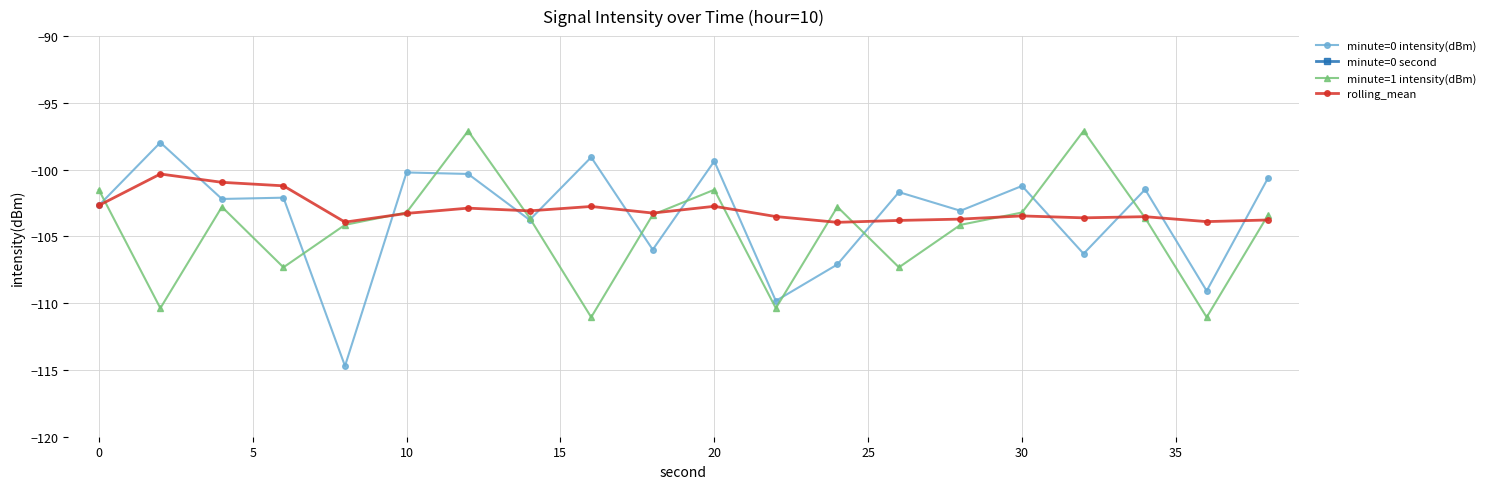

Reading left to right, list all the values displayed in this chart.

minute=0 intensity(dBm): -102.7	-98.0	-102.2	-102.1	-114.7	-100.2	-100.3	-103.8	-99.1	-106.0	-99.4	-109.8	-107.1	-101.7	-103.1	-101.2	-106.3	-101.5	-109.1	-100.6
minute=0 second: 0.0	2.0	4.0	6.0	8.0	10.0	12.0	14.0	16.0	18.0	20.0	22.0	24.0	26.0	28.0	30.0	32.0	34.0	36.0	38.0
minute=1 intensity(dBm): -101.5	-110.4	-102.8	-107.3	-104.1	-103.2	-97.1	-103.6	-111.1	-103.4	-101.5	-110.4	-102.8	-107.3	-104.1	-103.2	-97.1	-103.6	-111.1	-103.4
rolling_mean: -102.7	-100.3	-100.9	-101.2	-103.9	-103.3	-102.9	-103.1	-102.8	-103.3	-102.7	-103.5	-103.9	-103.8	-103.7	-103.5	-103.6	-103.5	-103.9	-103.8